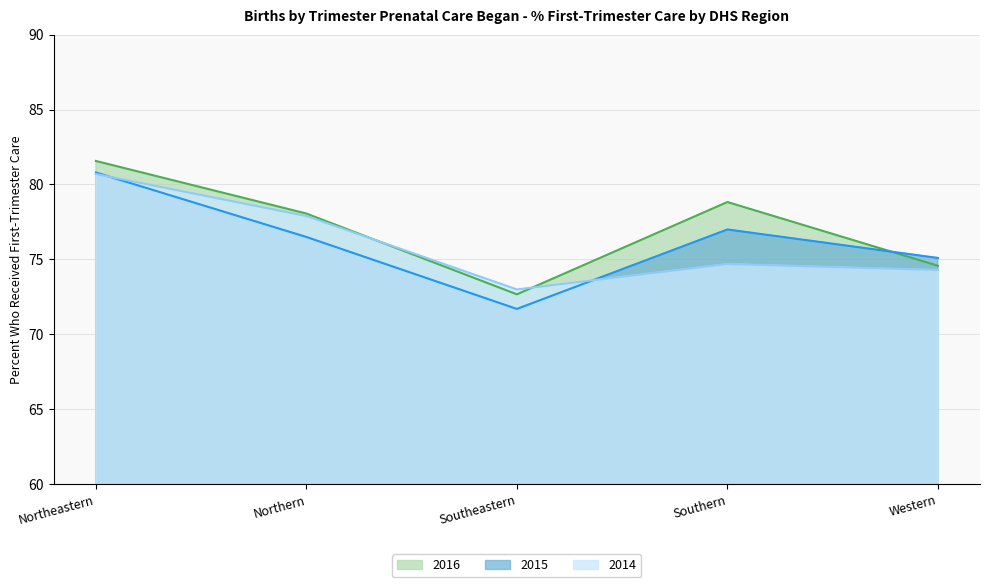

The 2014 series shows 27.9 at Southern. True or false?

False